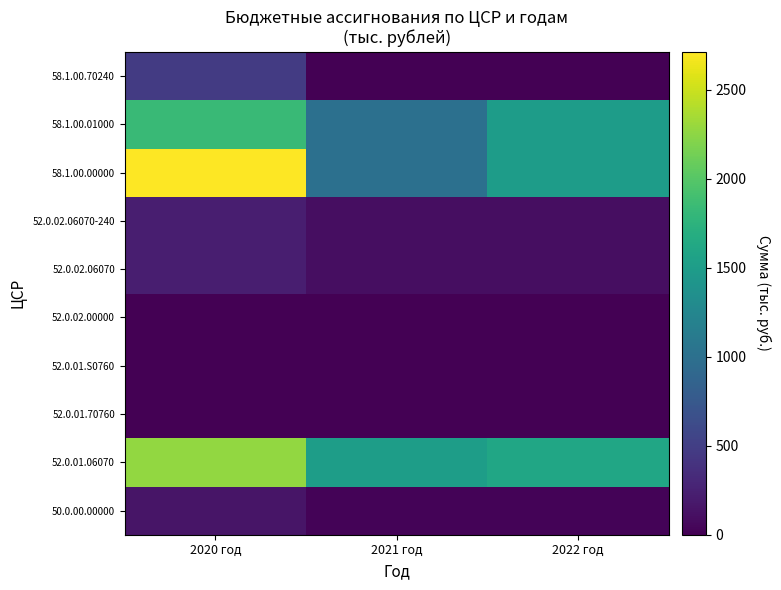

At how many categories does at least one series exceed 300?

3